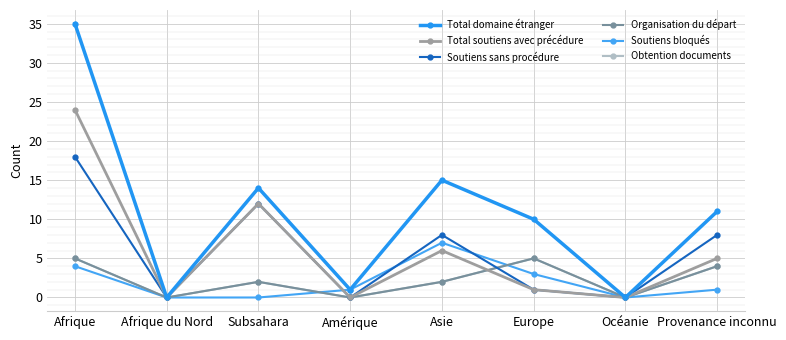

How many intersections are there between Soutiens sans procédure and Organisation du départ?

1